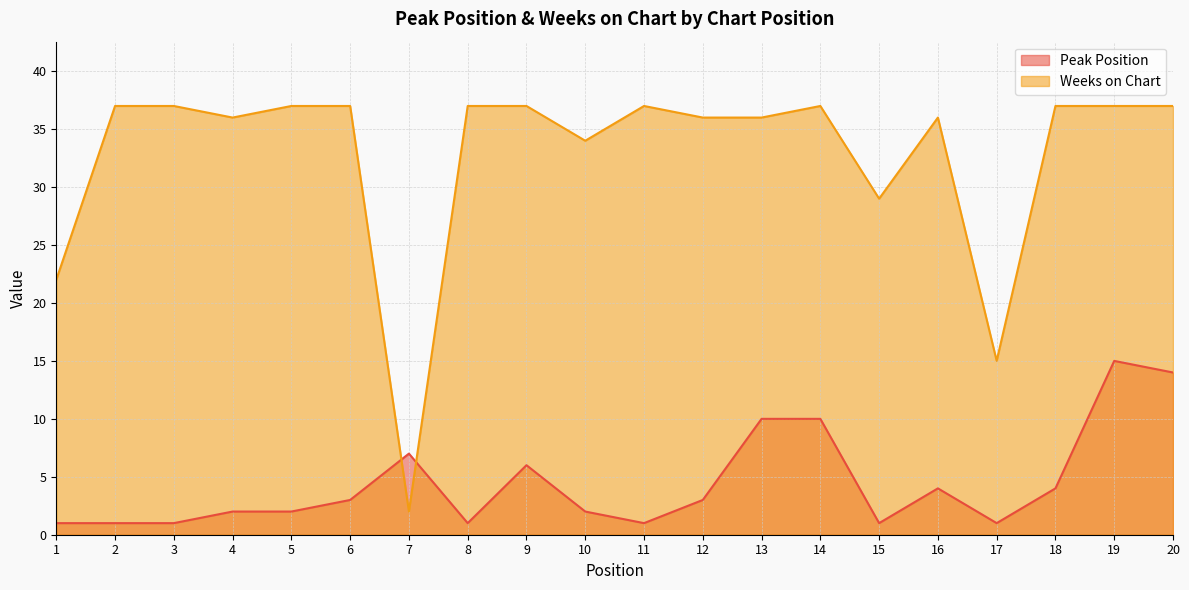

Rank the categories by Peak Position value from highest to lowest.

19, 20, 13, 14, 7, 9, 16, 18, 6, 12, 4, 5, 10, 1, 2, 3, 8, 11, 15, 17